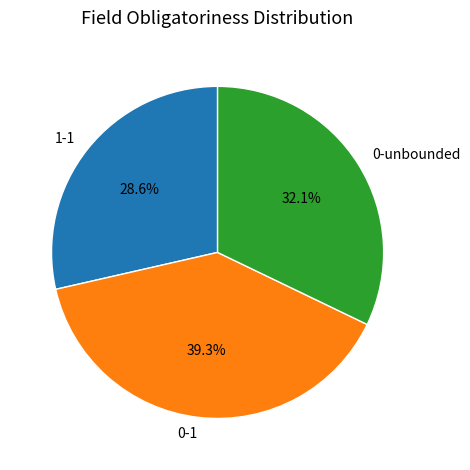

Which category has the biggest portion of the pie?

0-1